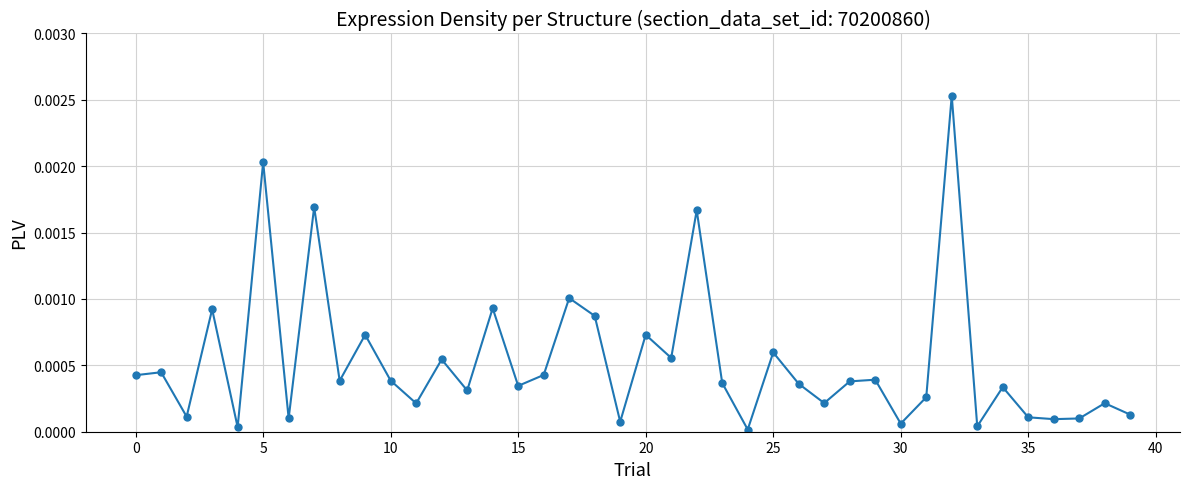

How many interior local peaks (higher than both neighbors) does the data have?

15